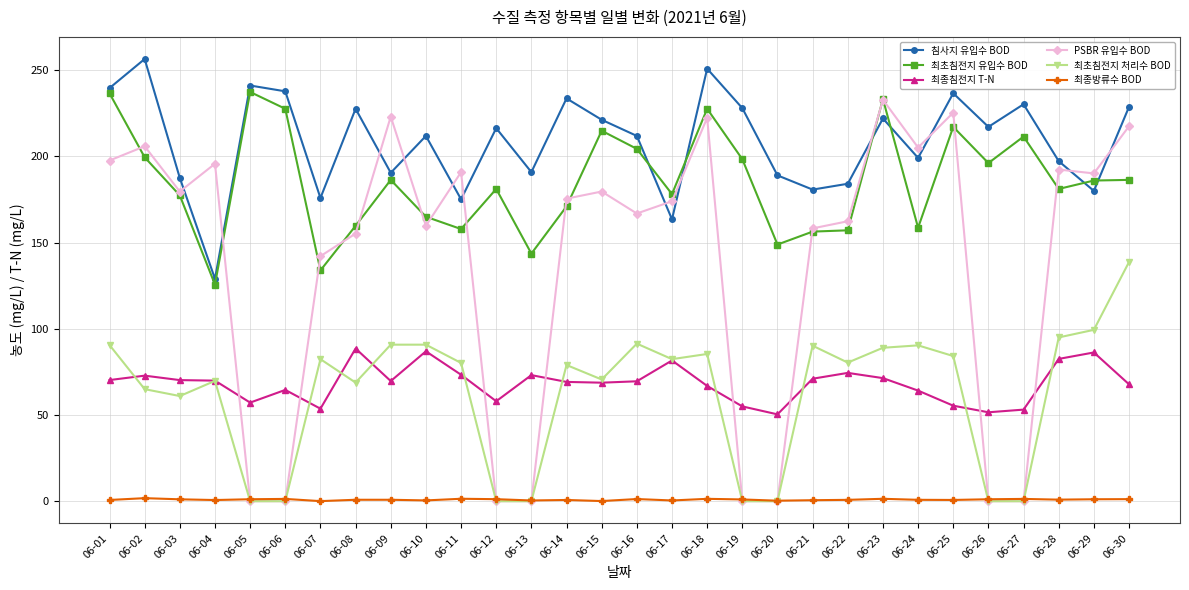

What is the average value of the 최초침전지 처리수 BOD series?

62.5